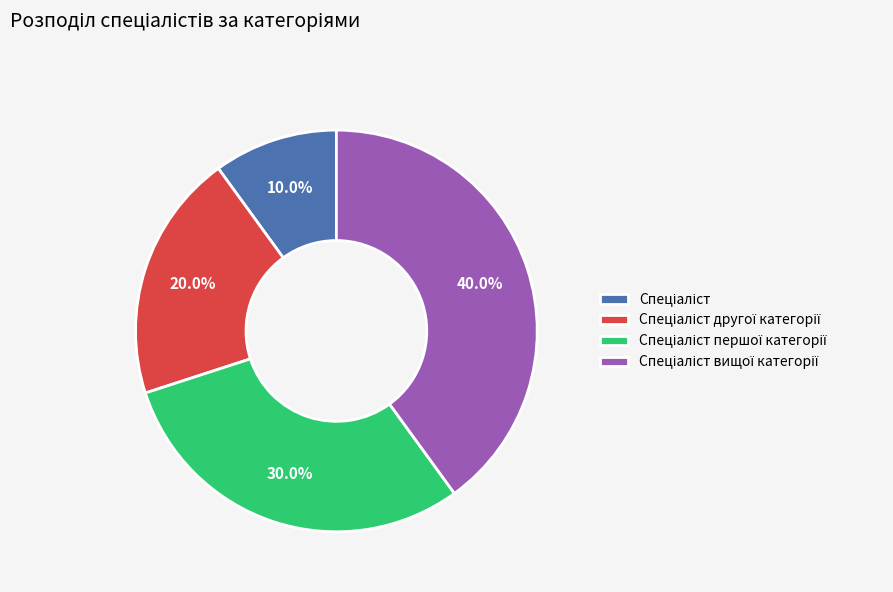

Is there any slice that represents more than half of the pie?

No